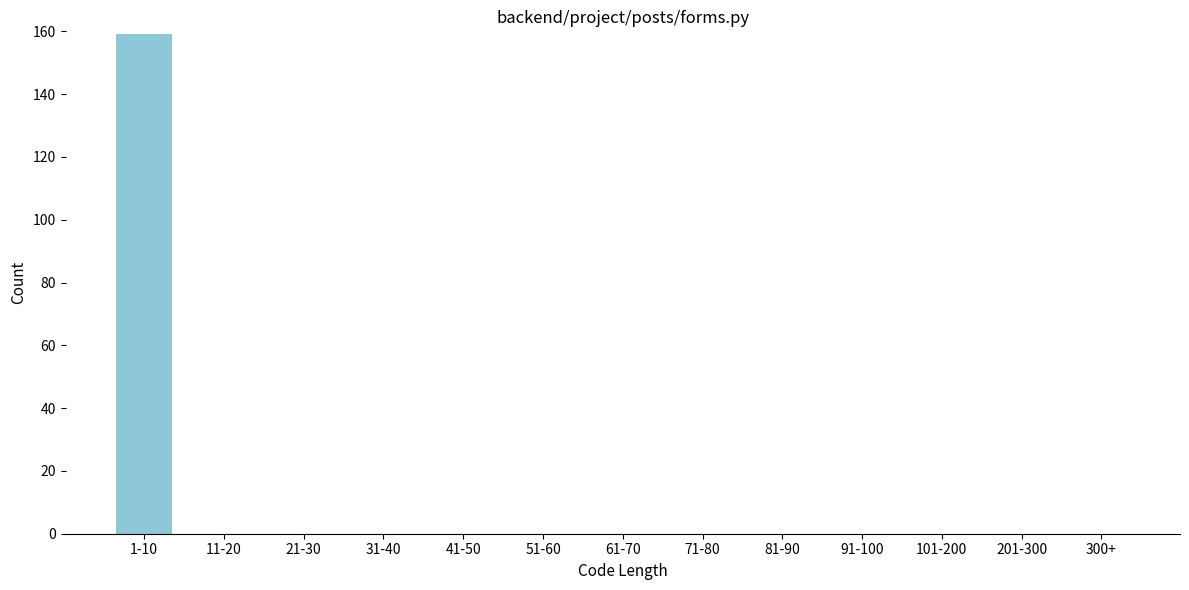

Reading left to right, list all the values displayed in this chart.

1-10=159	11-20=0	21-30=0	31-40=0	41-50=0	51-60=0	61-70=0	71-80=0	81-90=0	91-100=0	101-200=0	201-300=0	300+=0